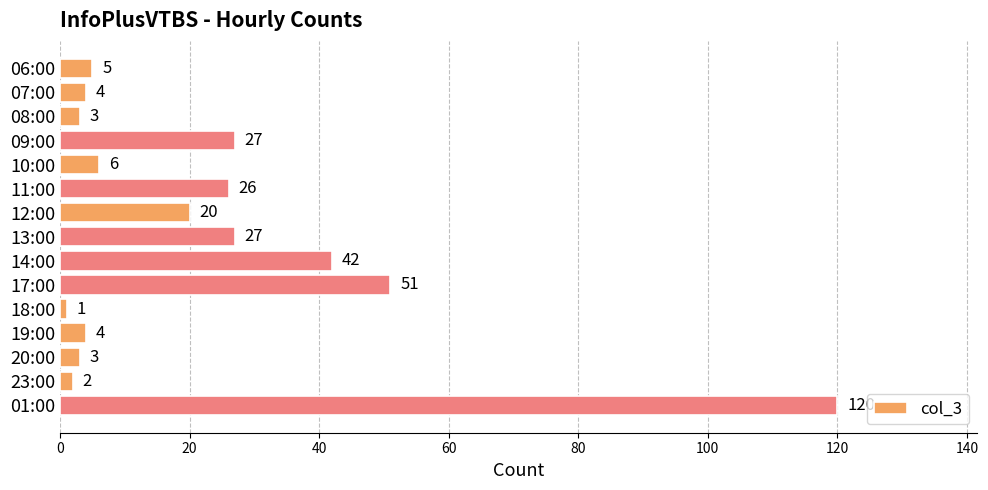

What is the difference between the values at 20:00 and 11:00?

23